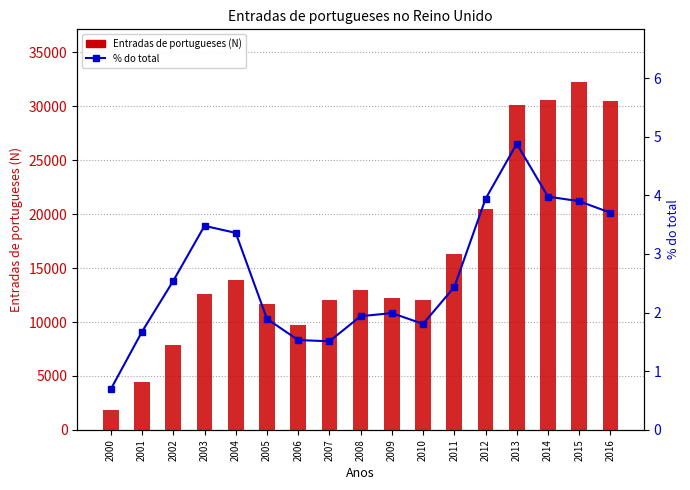

Are the bars grouped side by side (vs. stacked)?

Yes